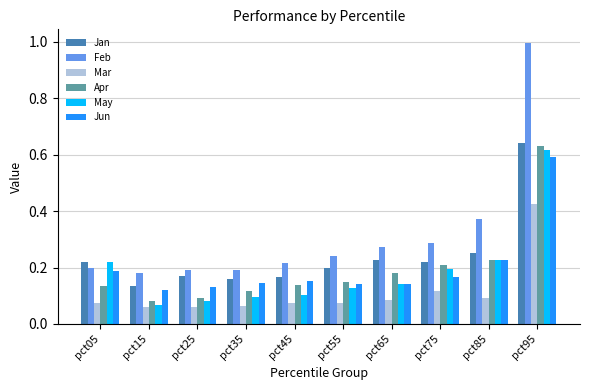

What are all the series names shown in the legend?

Jan, Feb, Mar, Apr, May, Jun